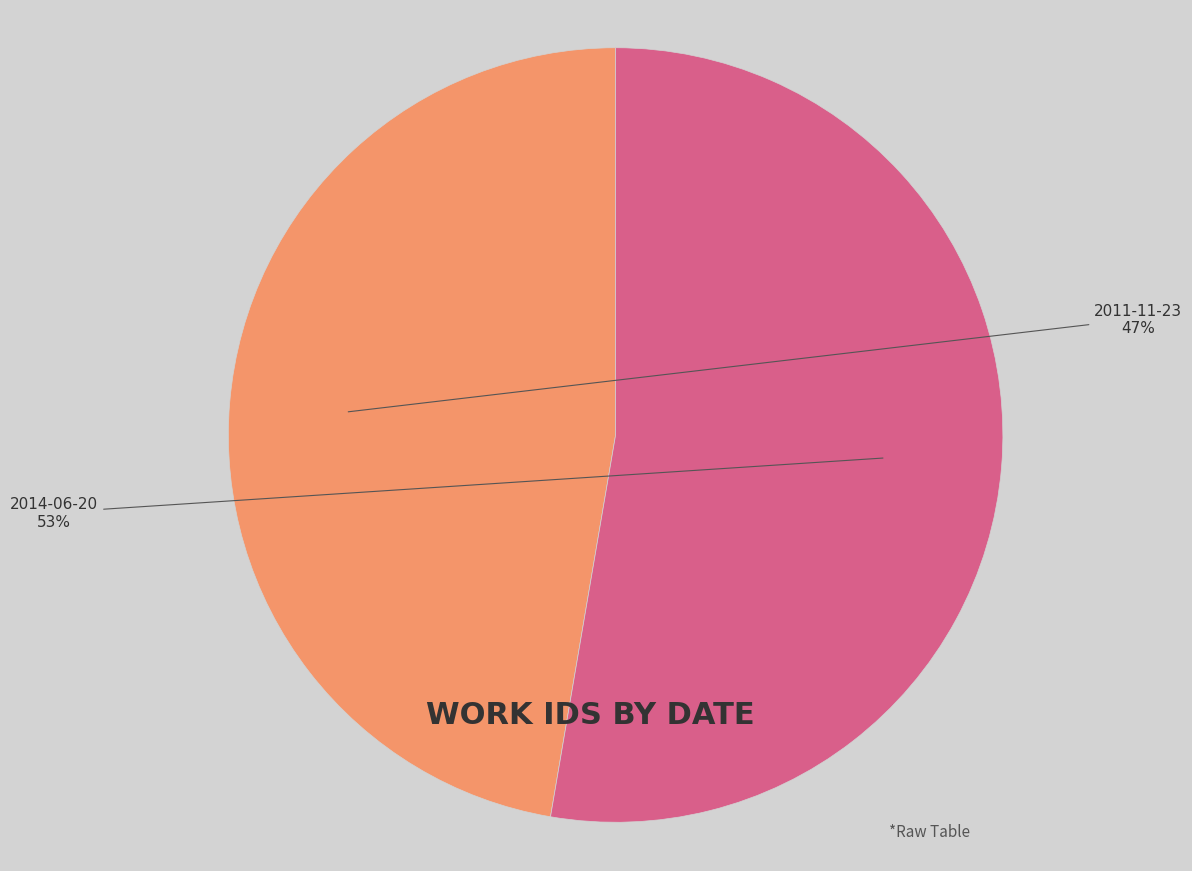

Which category accounts for the majority?

2014-06-20